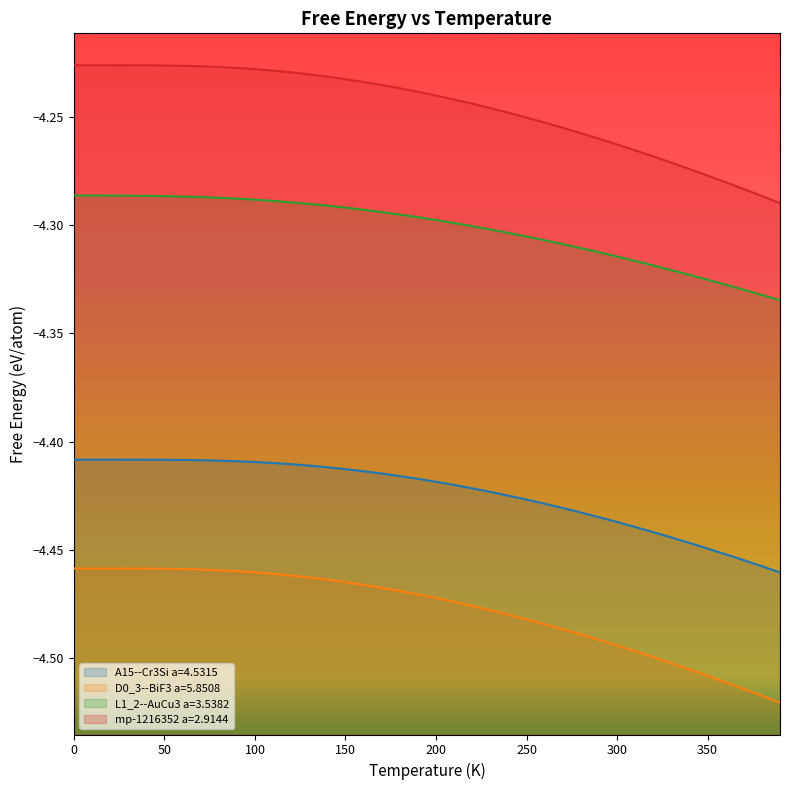

True or false: D0_3--BiF3 a=5.8508 has more than 2 points higher than both neighbors.

False